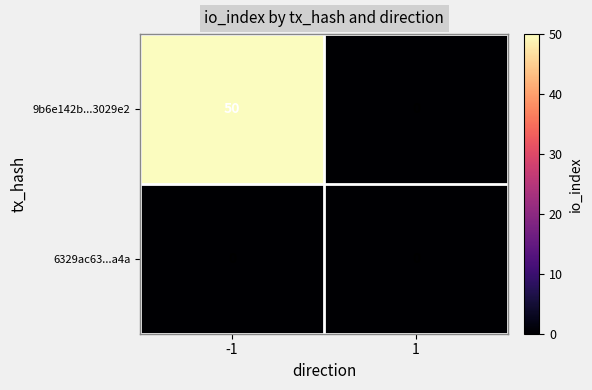

Count the number of data series in this chart.

2